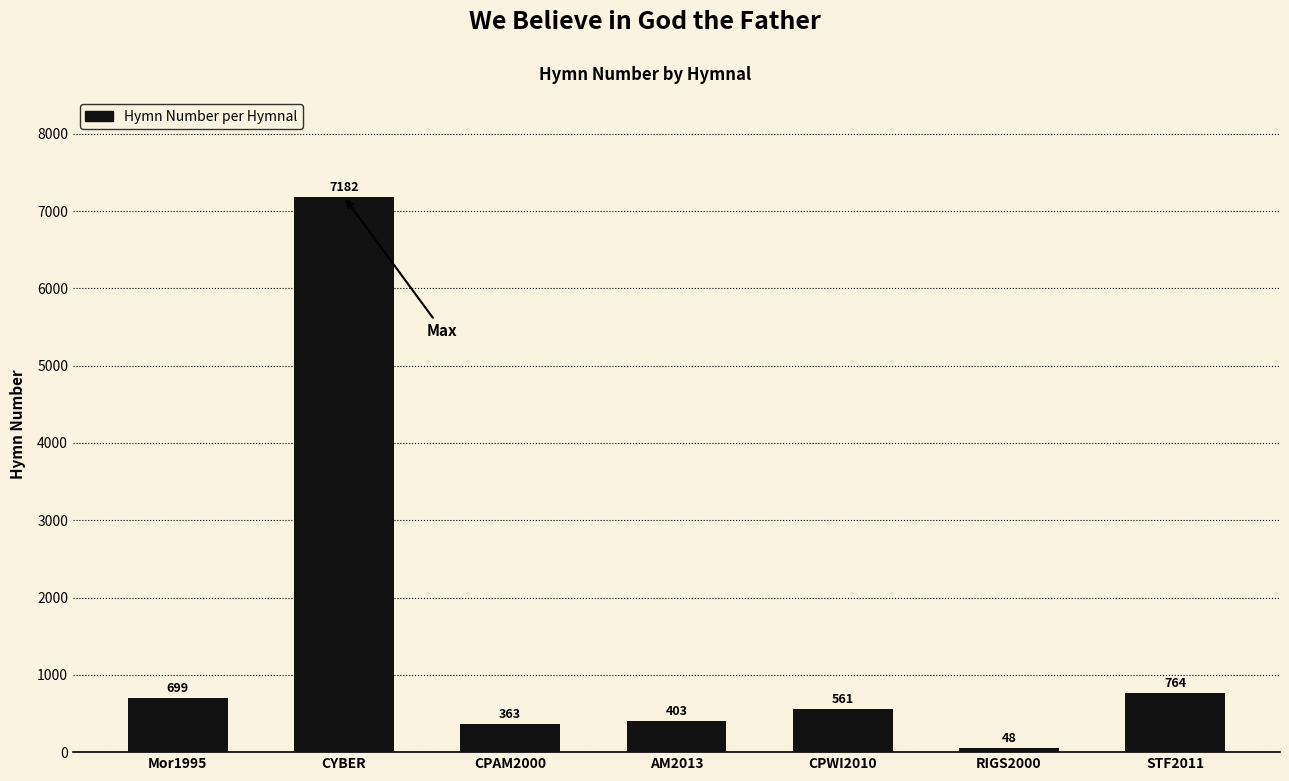

True or false: the data shows 699 at Mor1995.

True